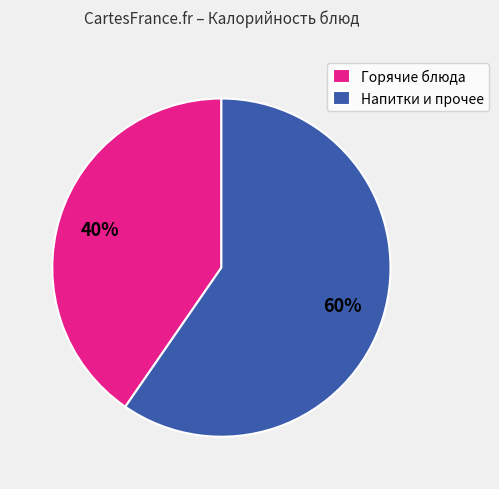

Between Горячие блюда and Напитки и прочее, which is larger?

Напитки и прочее